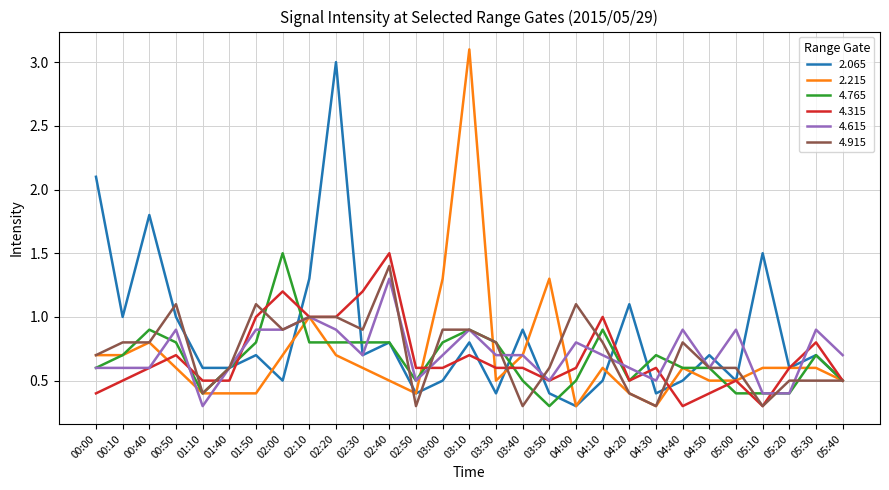

What is the sum of all 4.765 values?

19.5